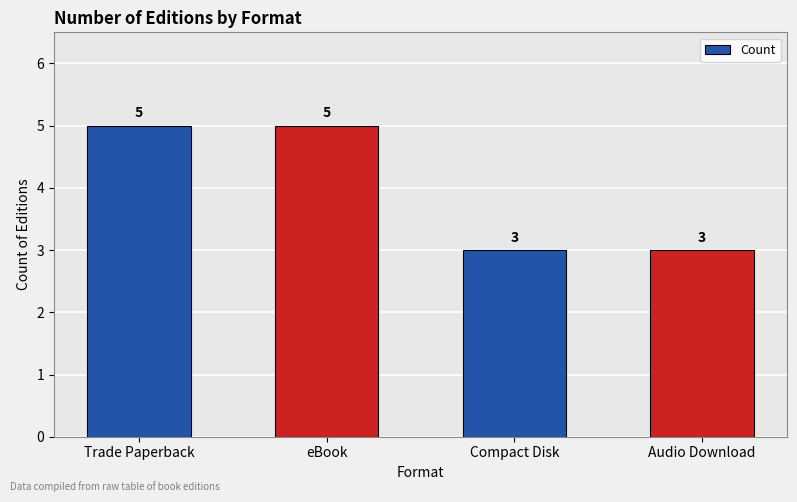

Approximately how many times larger is the value at eBook compared to Trade Paperback?

1.0